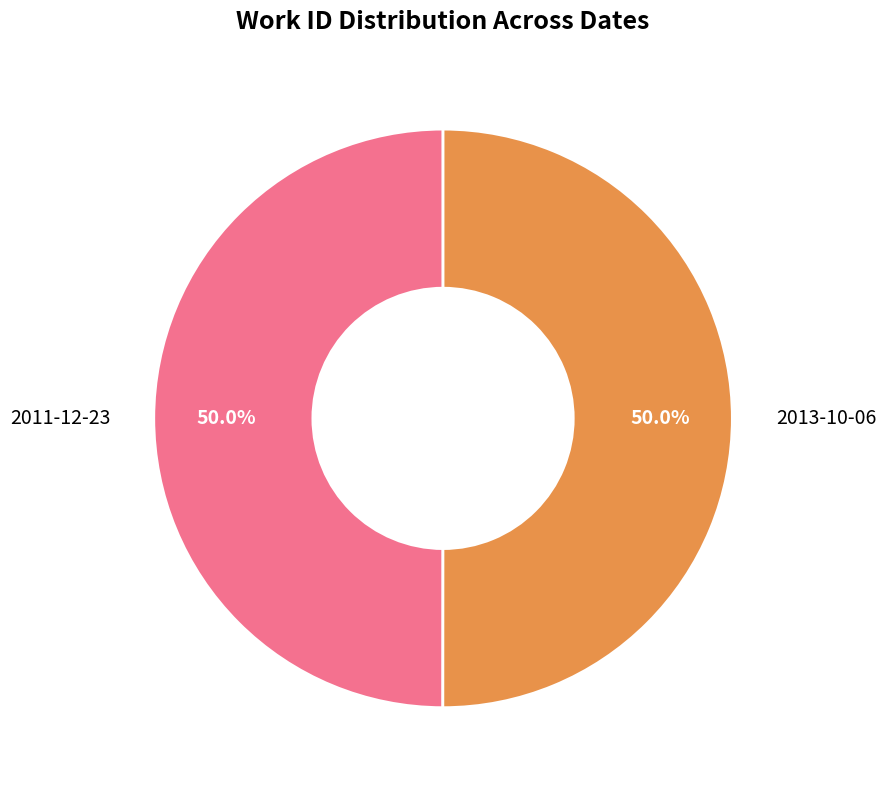

What portion of the pie excludes 2013-10-06?

50.0%